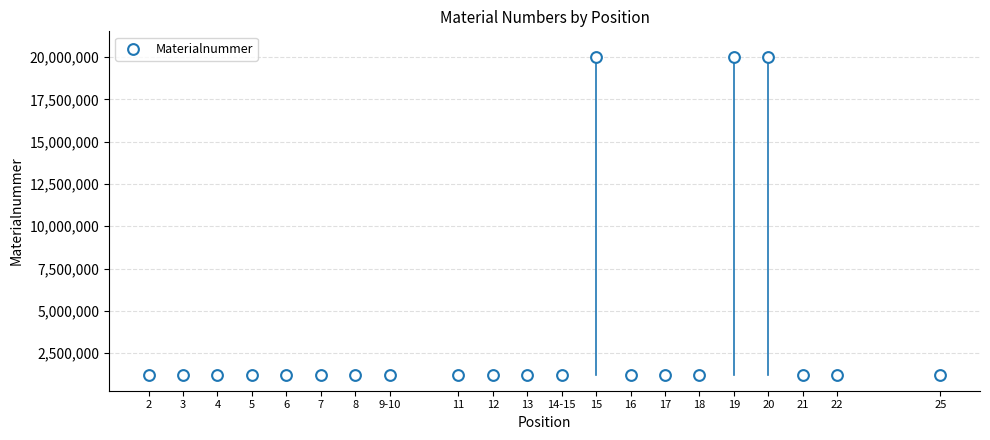

What is the range of Y values (max minus min)?

18795645